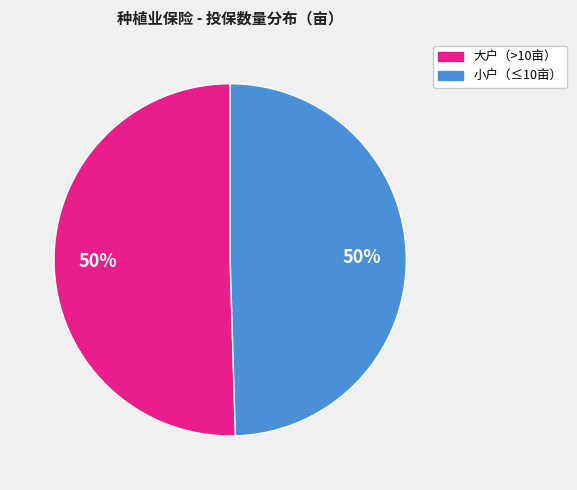

To the nearest percent, what is the average slice percentage?

50%